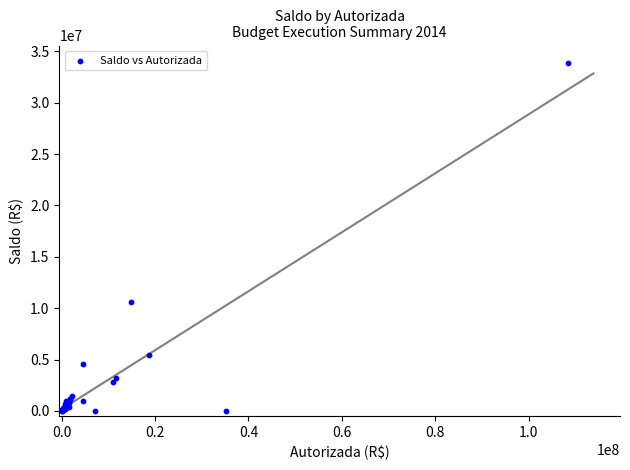

What Y value in the scatter plot is closest to 16930844?

10609390.4